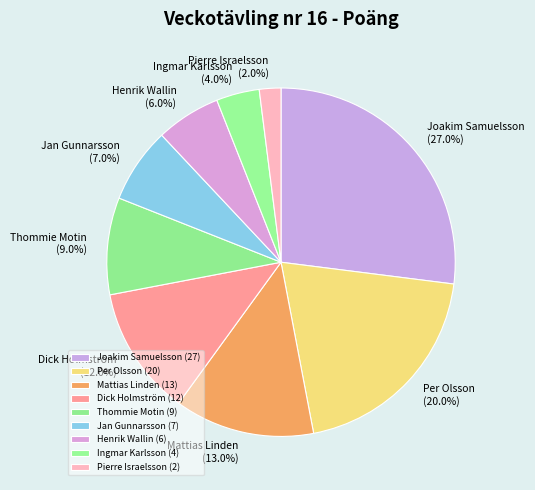

To the nearest percent, what is the difference between the Mattias Linden and Pierre Israelsson slice percentages?

11%